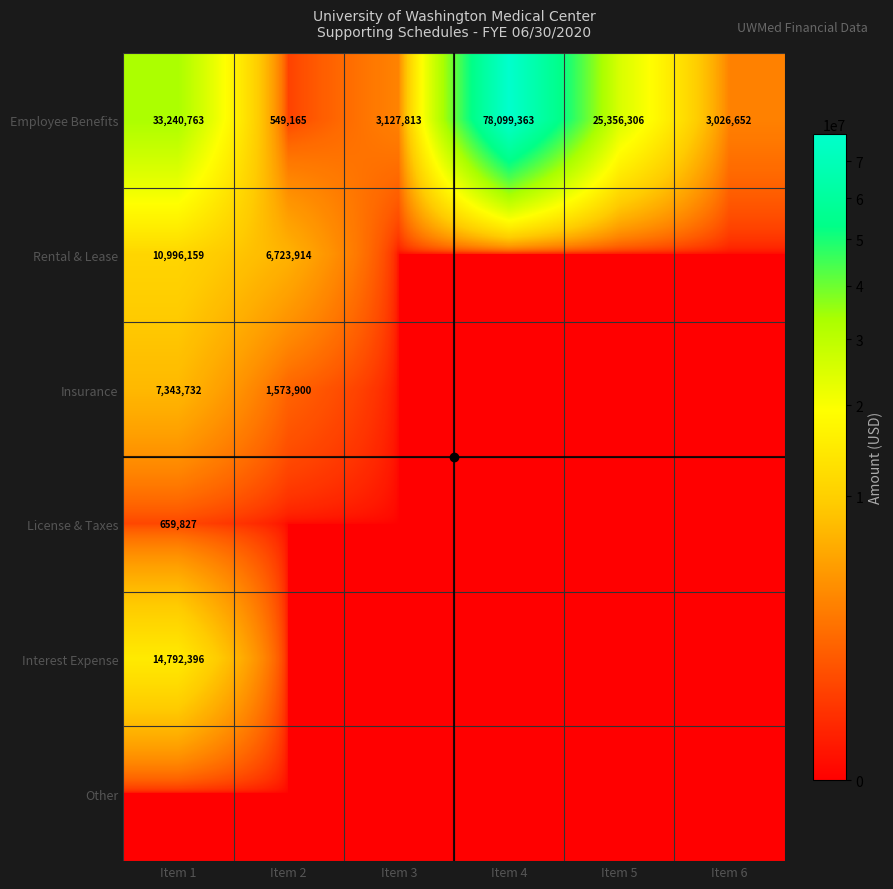

True or false: Insurance has a value of 2422055 at Item 1.

False